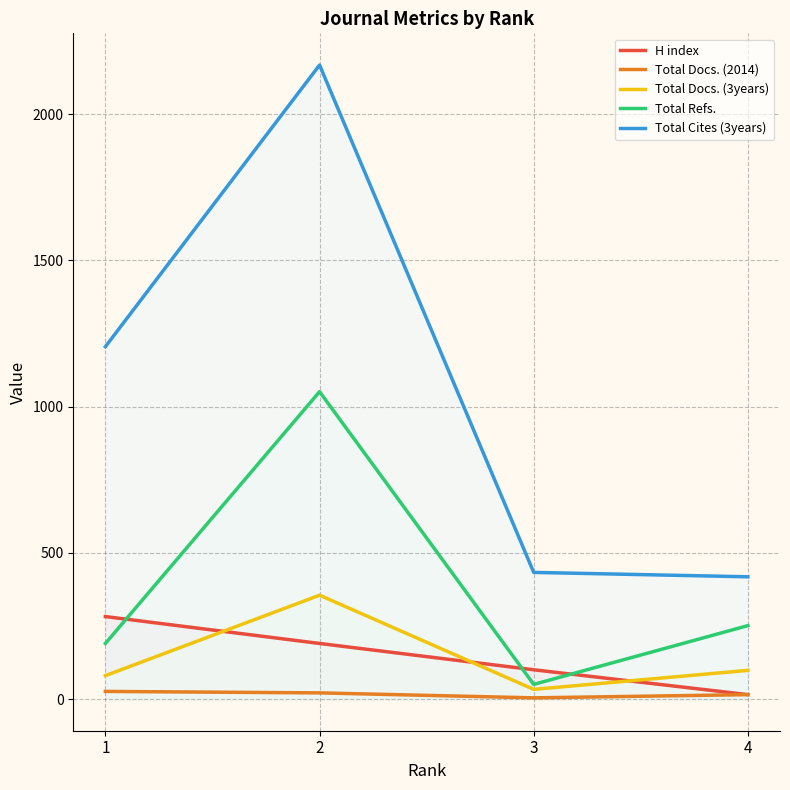

How many lines are shown in the chart?

5